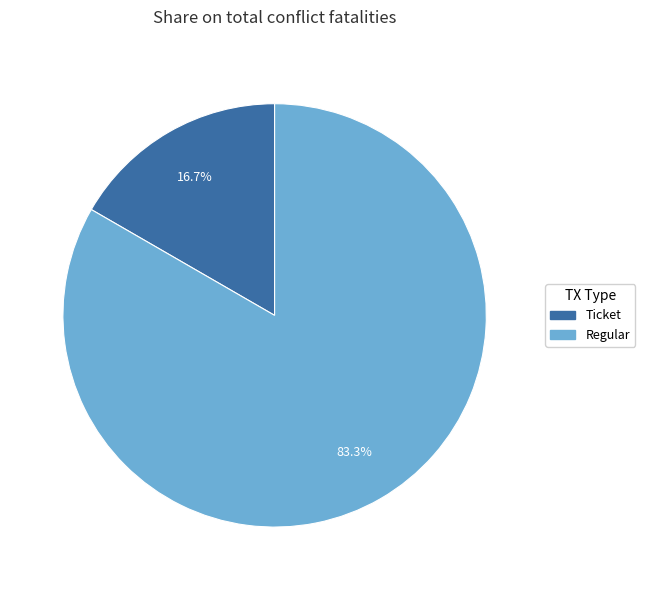

Count the number of slices in the pie.

2